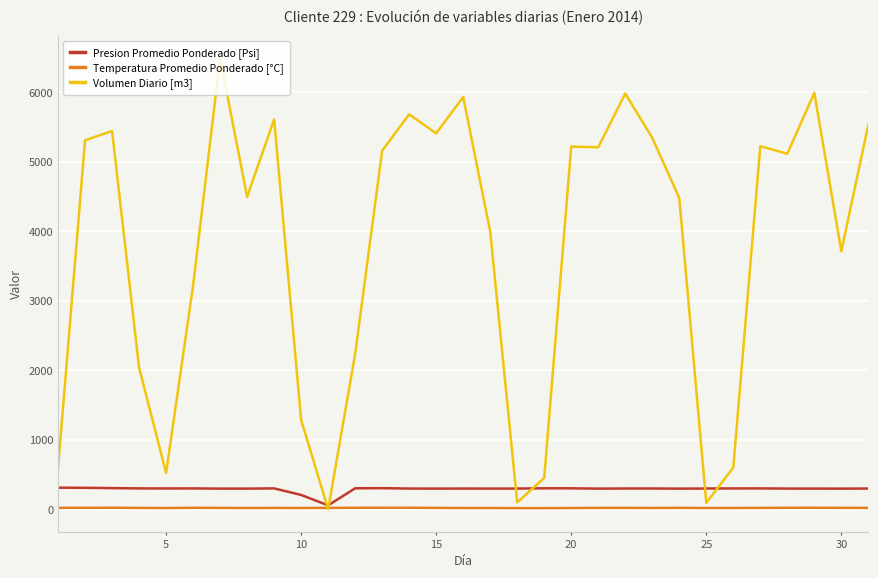

Which series has the largest total across all categories?

Volumen Diario [m3]